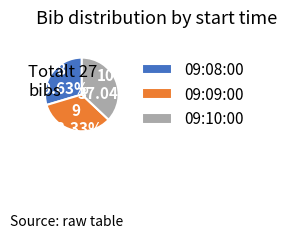

Count the number of slices in the pie.

3